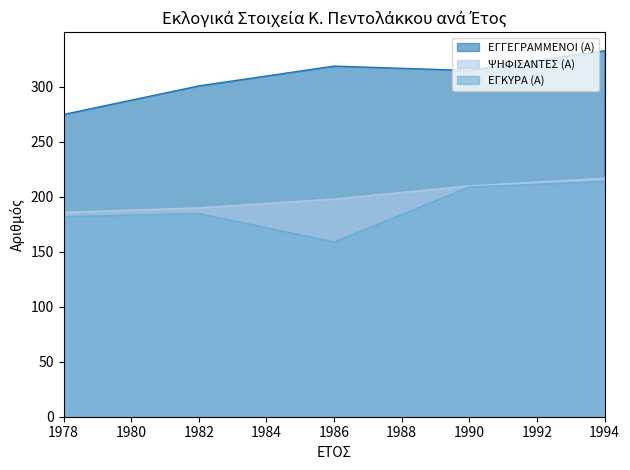

Which series has the widest spread of values?

ΕΓΓΕΓΡΑΜΜΕΝΟΙ (Α)